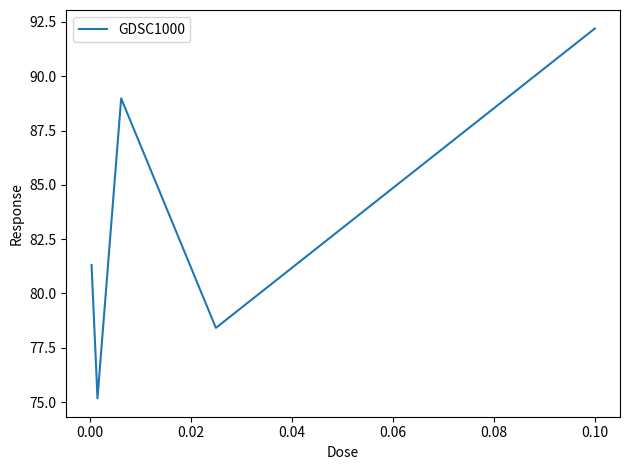

How many values are below 81?

2